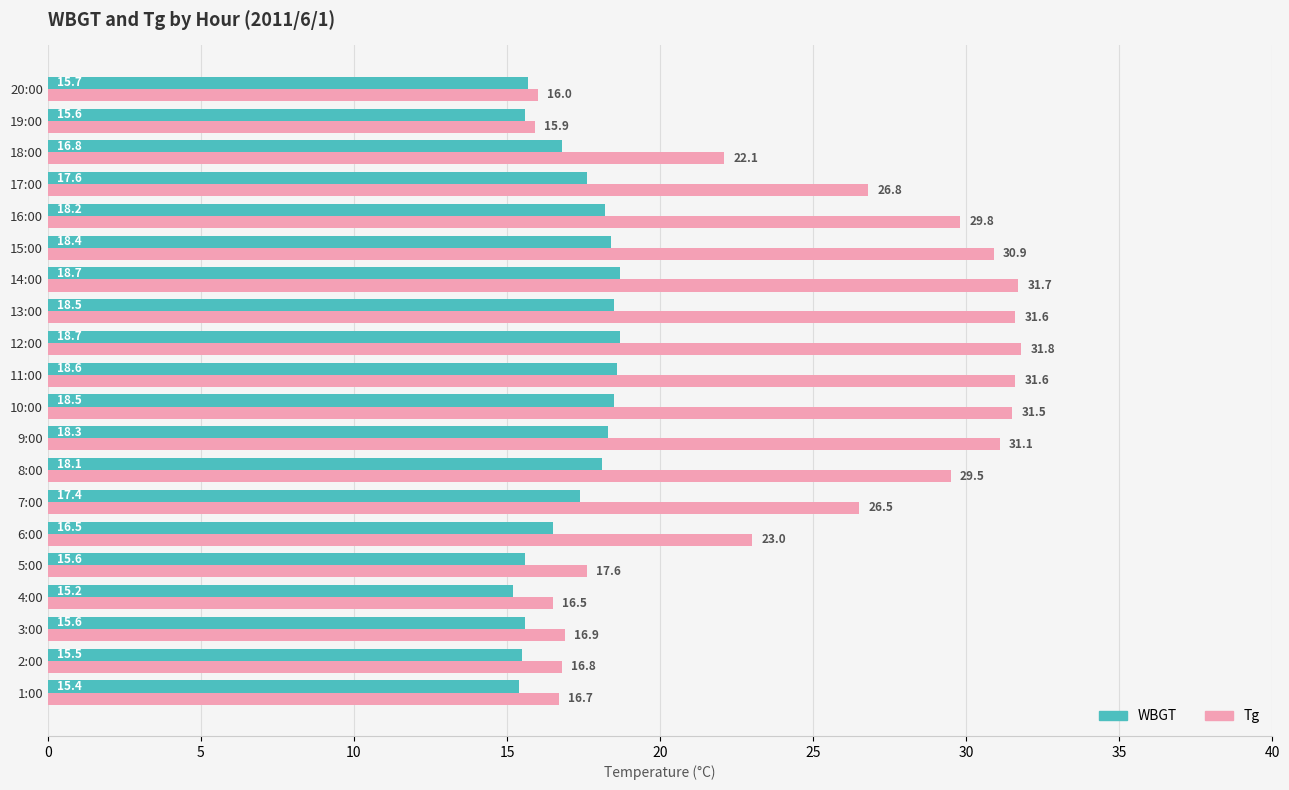

Which series changed the most between 2:00 and 7:00?

Tg